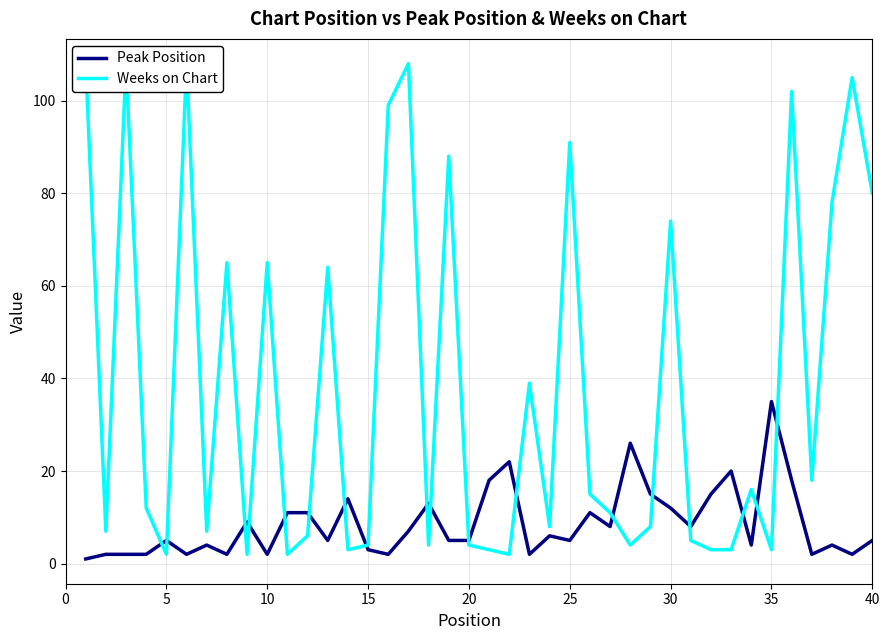

How many lines are shown in the chart?

2